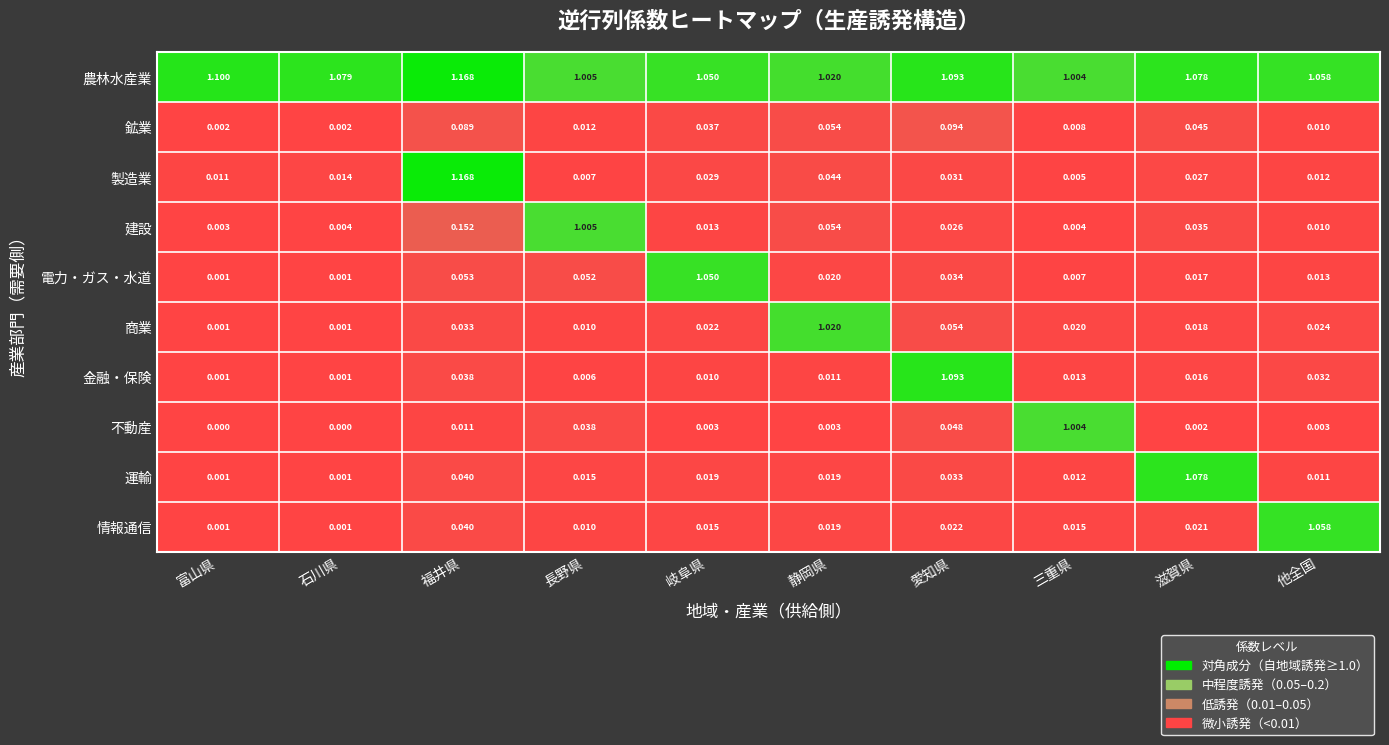

Which series changed the most between 福井県 and 岐阜県?

製造業